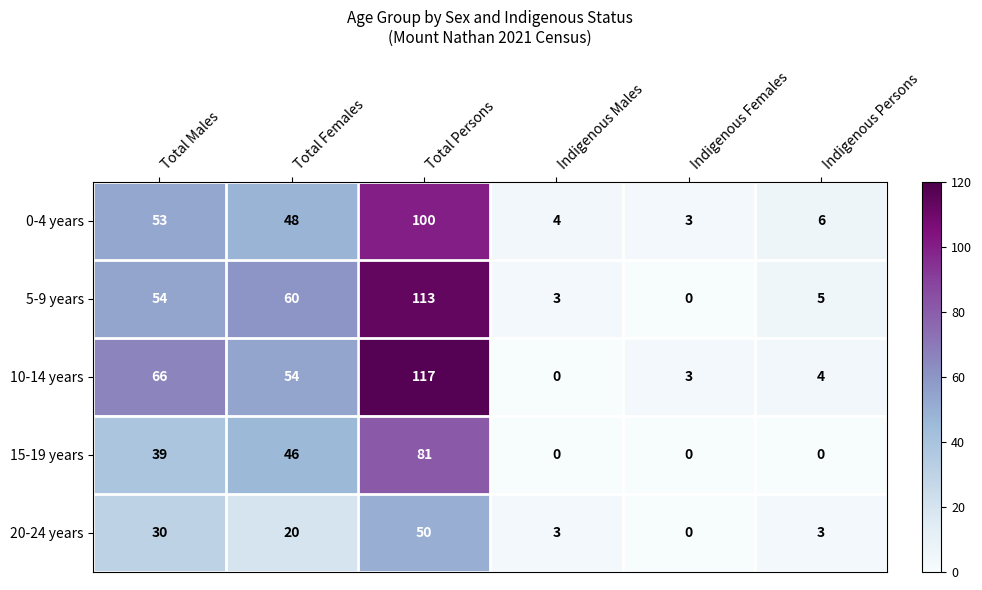

At which category does the chart reach its peak across all series?

Total Persons